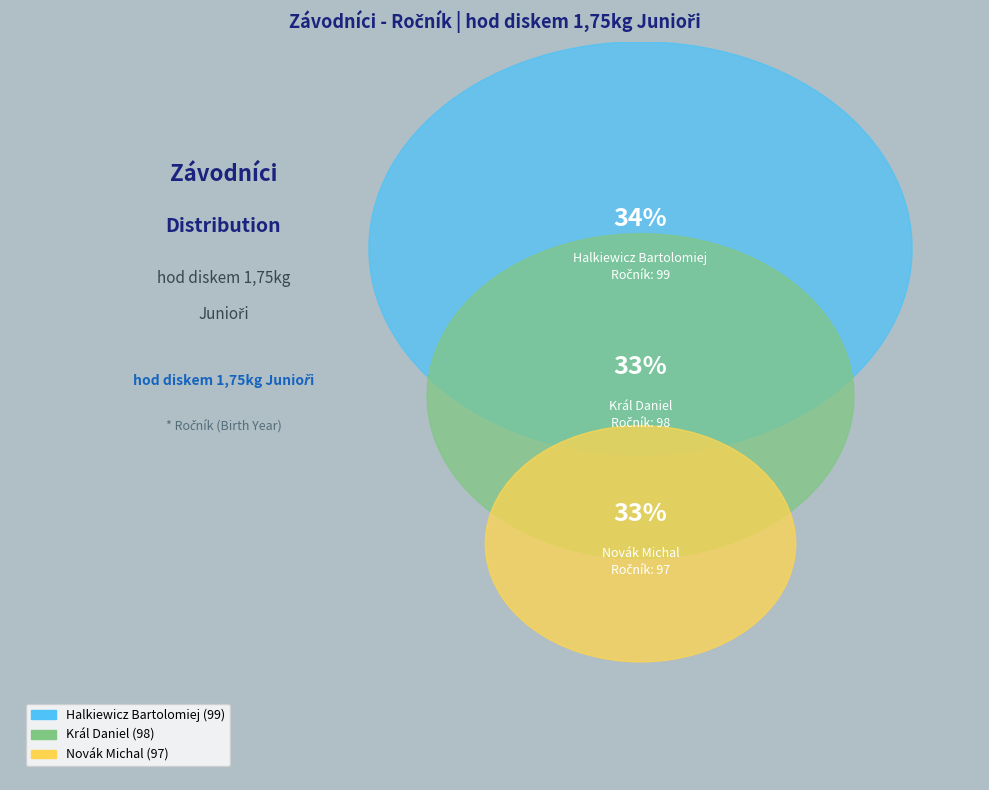

Count the number of slices in the pie.

3